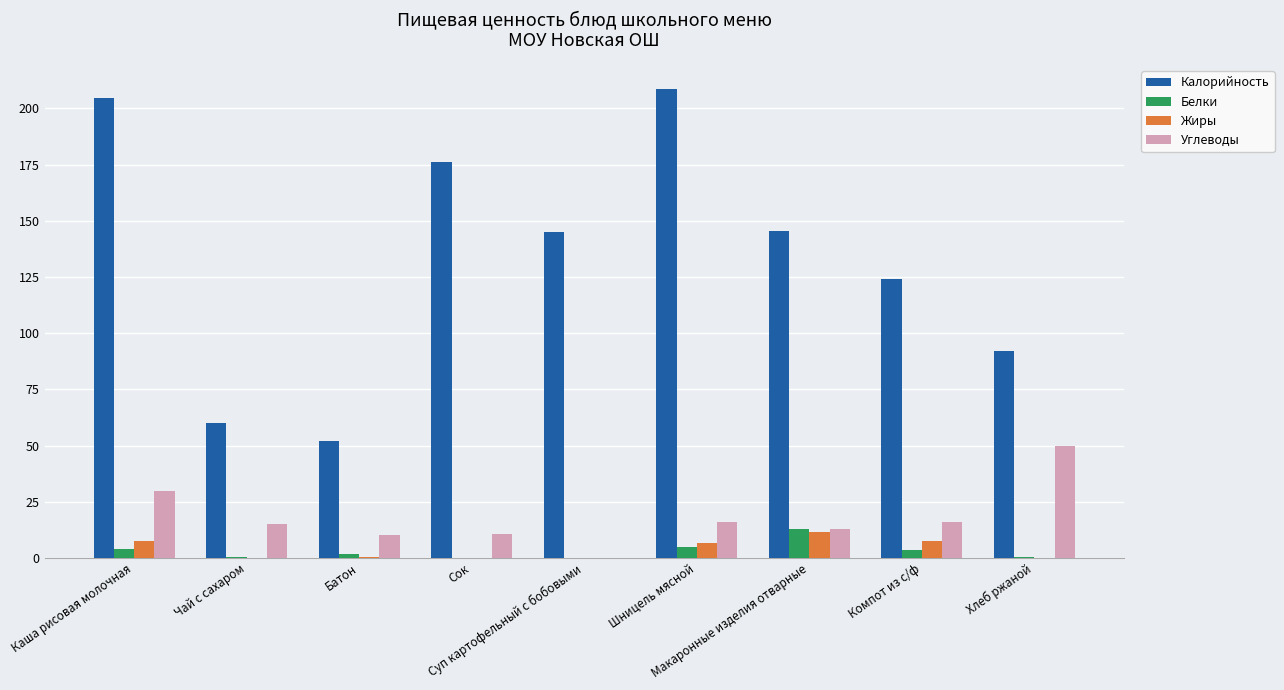

What is the highest value of the Жиры series?

11.5